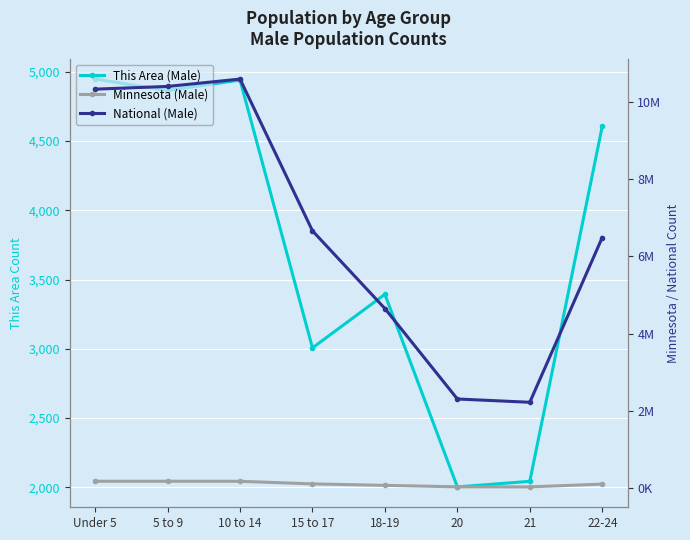

Rank the series by their maximum value, from highest to lowest.

National (Male), Minnesota (Male), This Area (Male)